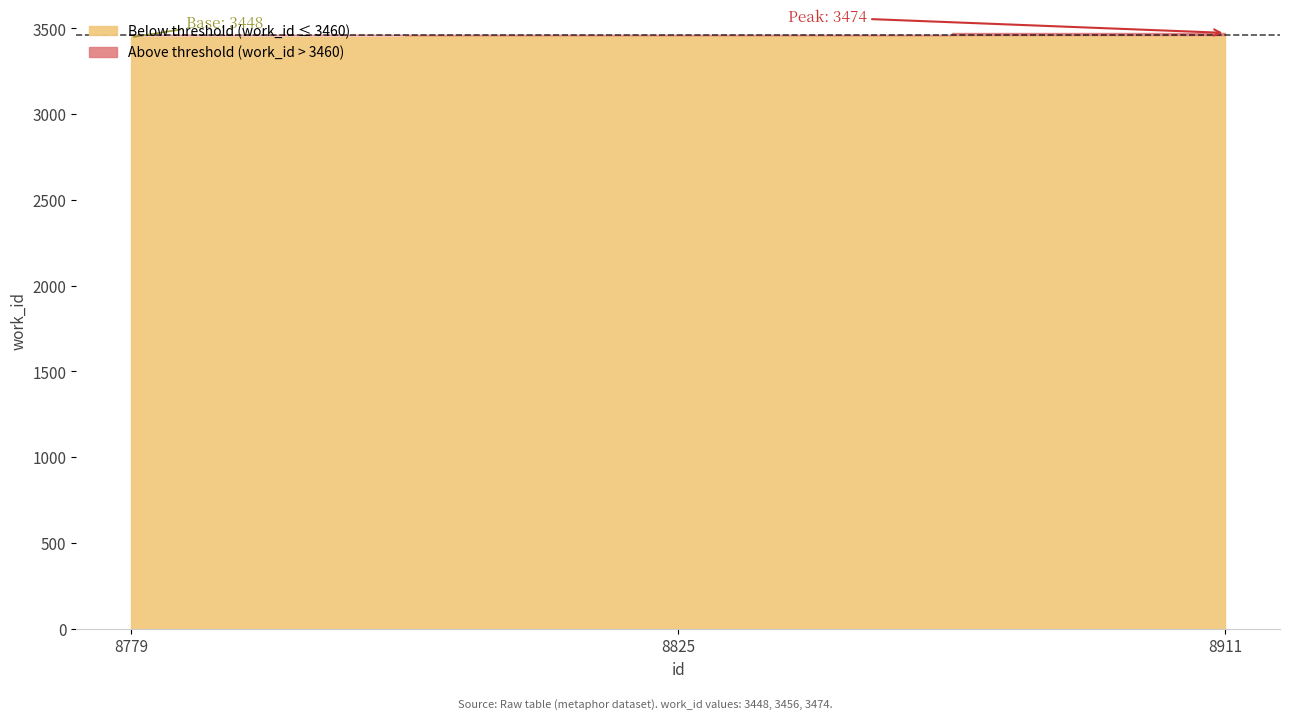

What is the change in value from 8779 to 8825?

+8